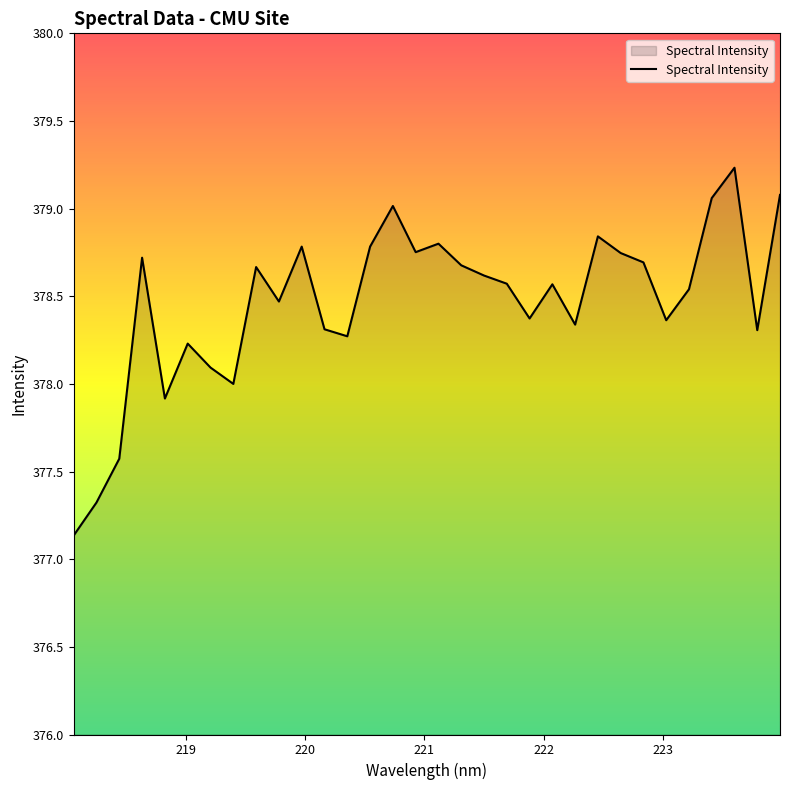

What is the minimum value shown in the chart?

377.1